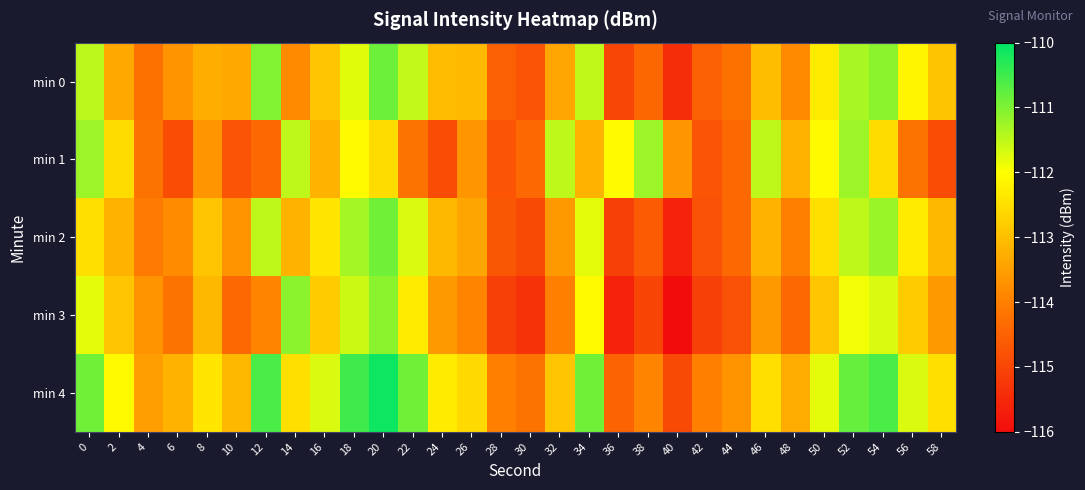

What is the smallest value displayed?

-116.0